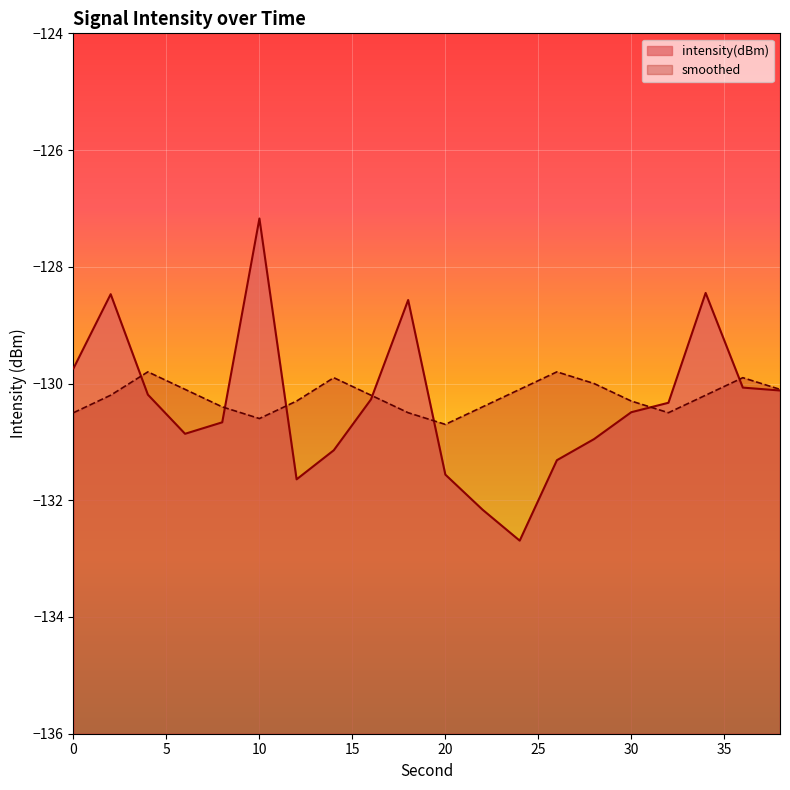

Where is the first local maximum for smoothed?

4